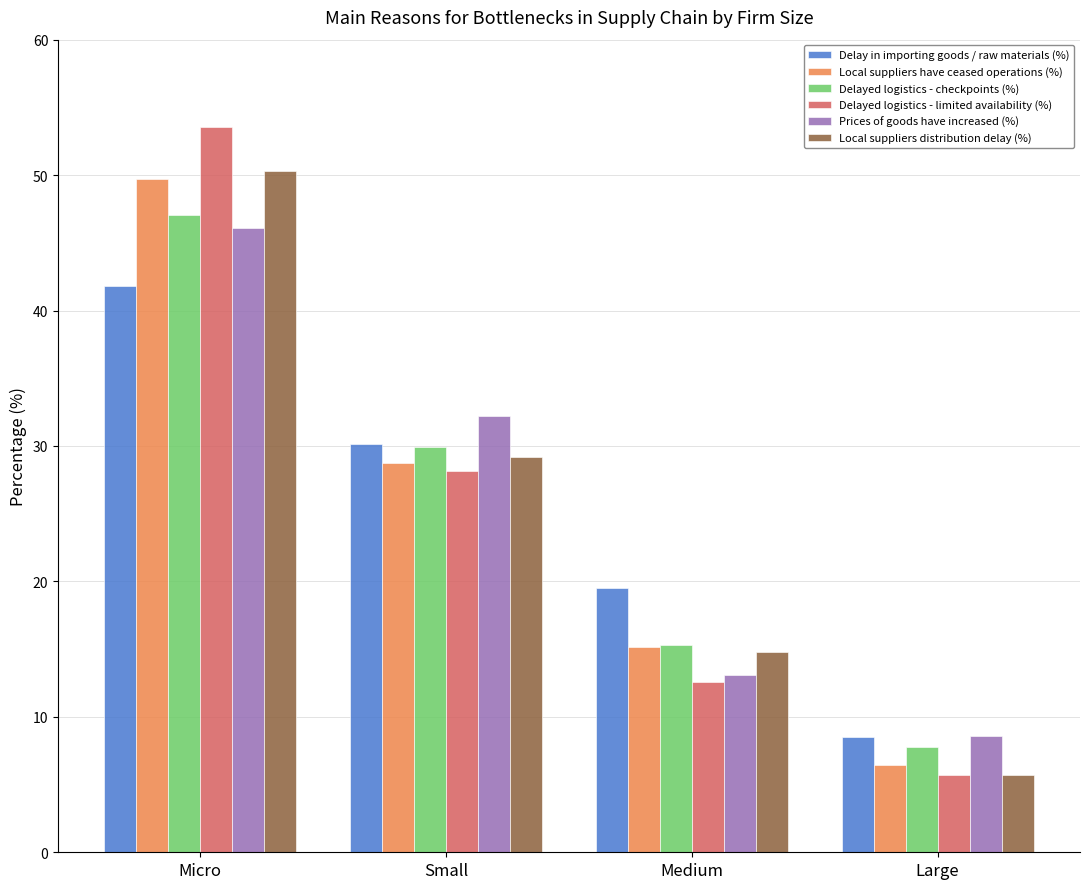

What is the minimum value for Prices of goods have increased (%)?

8.6